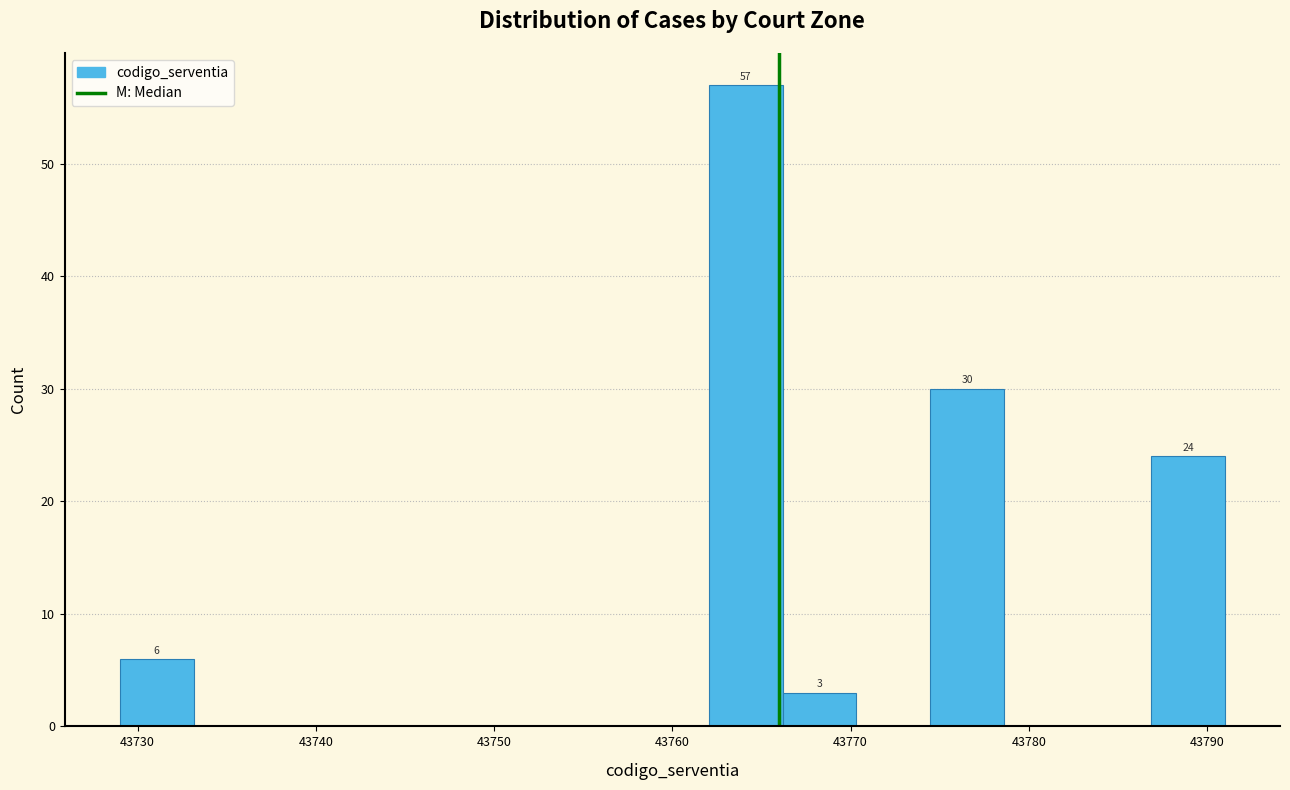

Over which range of the x-axis is the bar tallest?

43762 to 43766